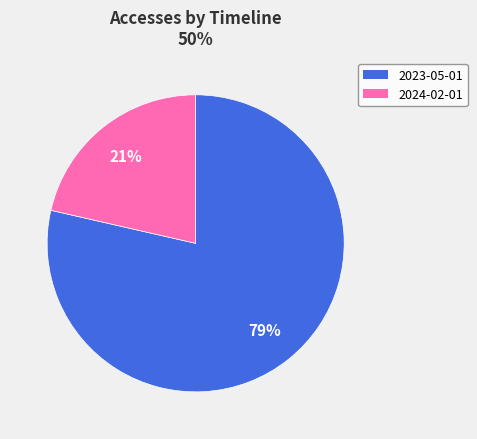

Is it true that 2023-05-01 is 79% of the pie?

True